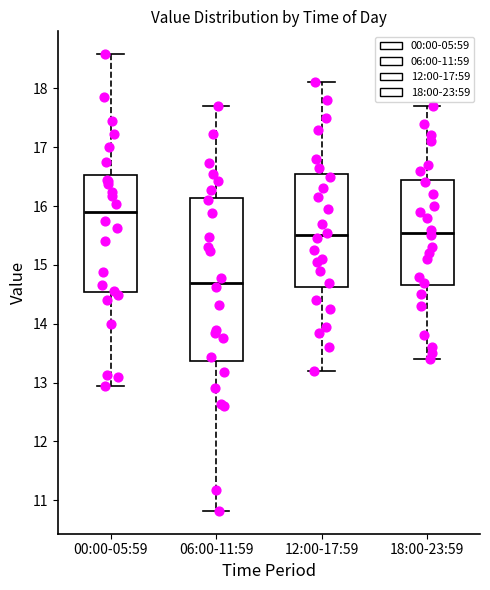

Which box's median line is the lowest?

06:00-11:59